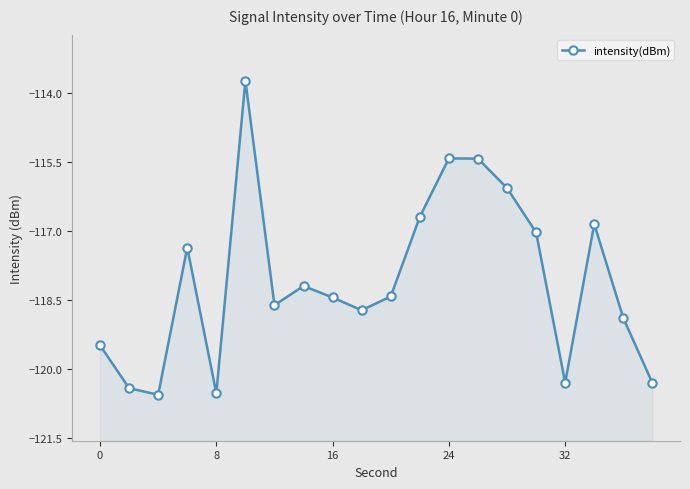

How many values are below -118?

12